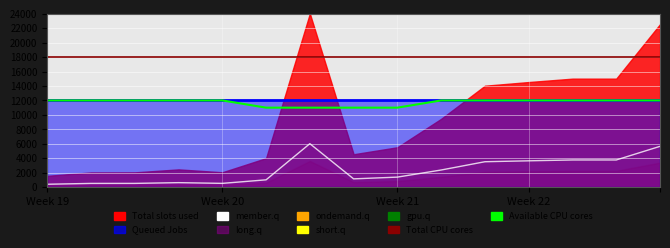

What is the minimum value shown in the chart?

390.0